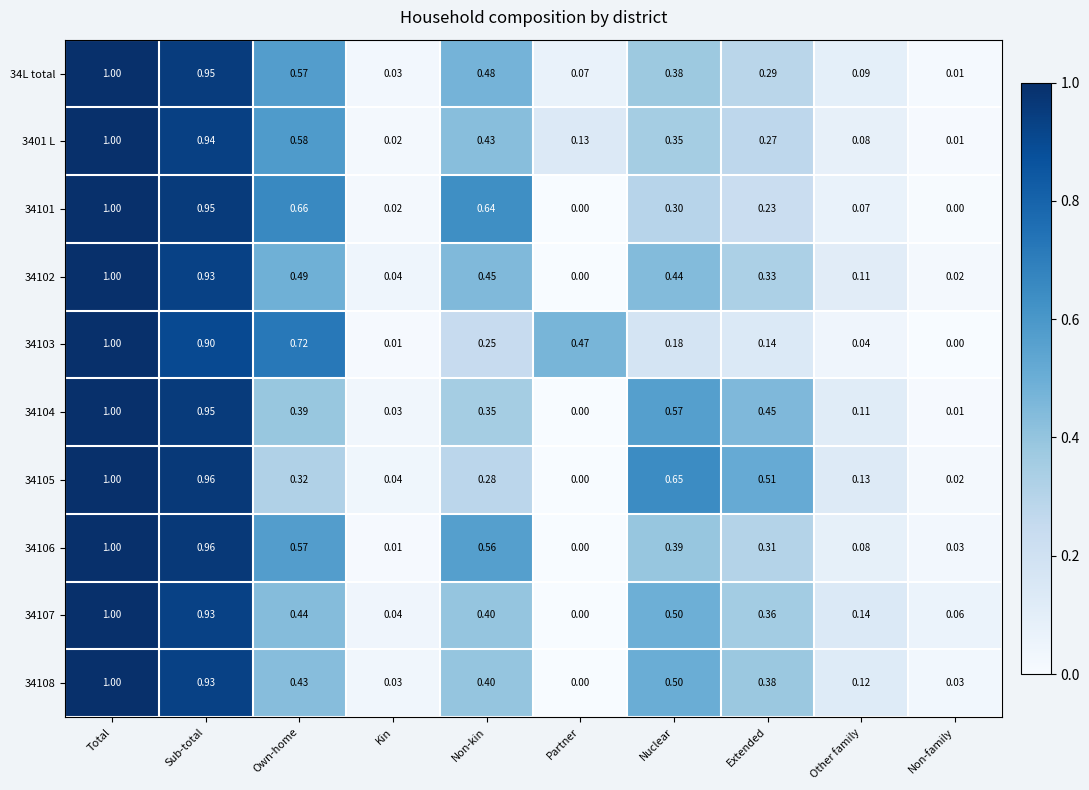

What is the total value across all series at Own-home?

5.2